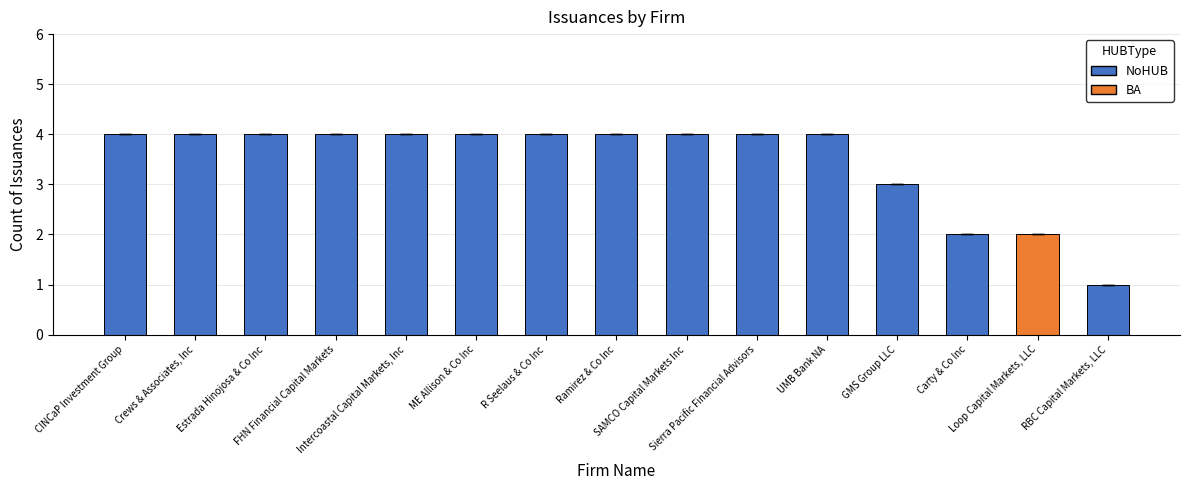

What is the change in value from Crews & Associates, Inc to Loop Capital Markets, LLC?

-2